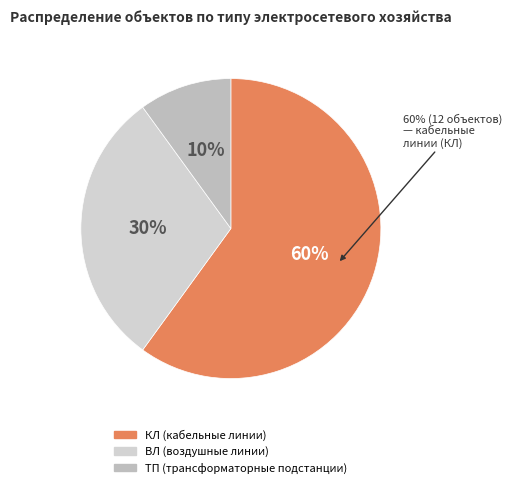

To the nearest percent, what is the average slice percentage?

33%